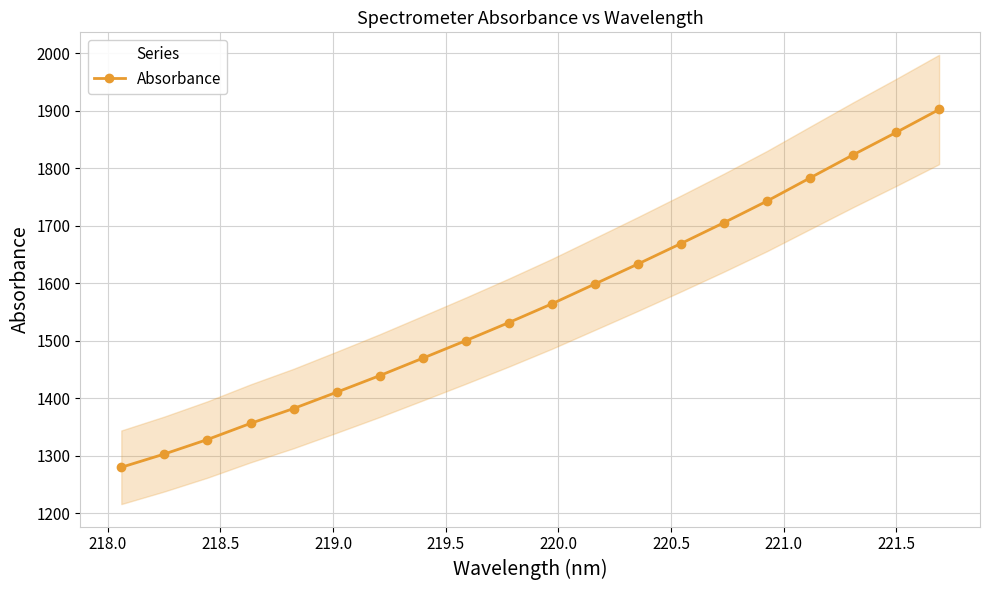

What is the value of the Absorbance point at the 1st from the left?

1279.9